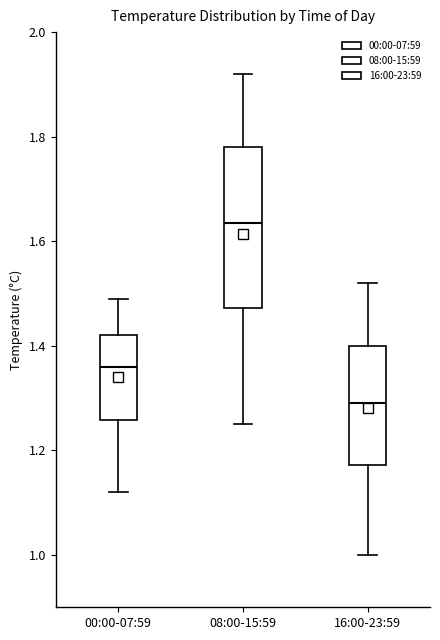

Reading left to right, read every box against the y-axis: the position of its median line, the range the box covers, and the ends of its whiskers. The values are not printed on the chart, so give them approximately, as read against the axis.

00:00-07:59: median 1.36, box 1.26 to 1.42, whiskers 1.12 to 1.50
08:00-15:59: median 1.64, box 1.48 to 1.78, whiskers 1.26 to 1.92
16:00-23:59: median 1.30, box 1.18 to 1.40, whiskers 1.00 to 1.52